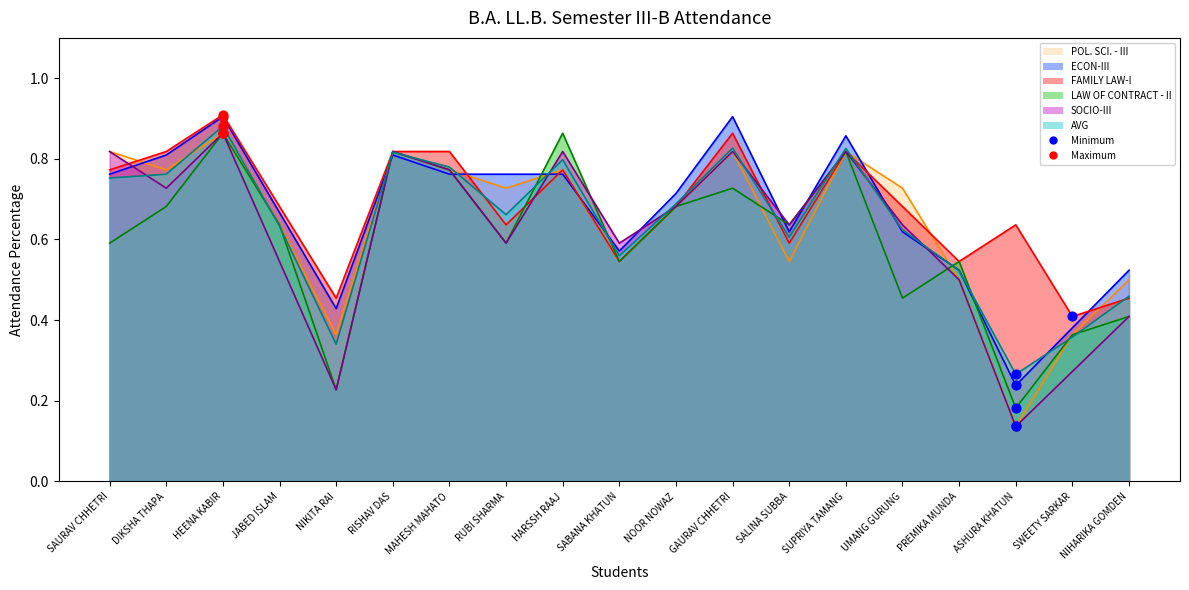

Which series contains the lowest Y value?

POL. SCI. - III